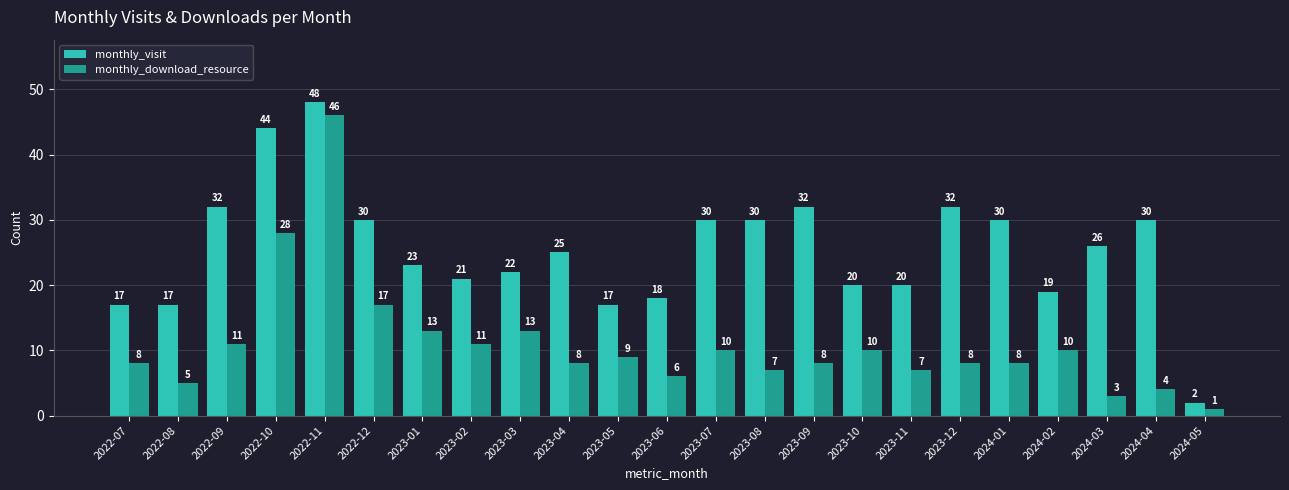

What is the label of the 2nd bar from the left?

2022-08